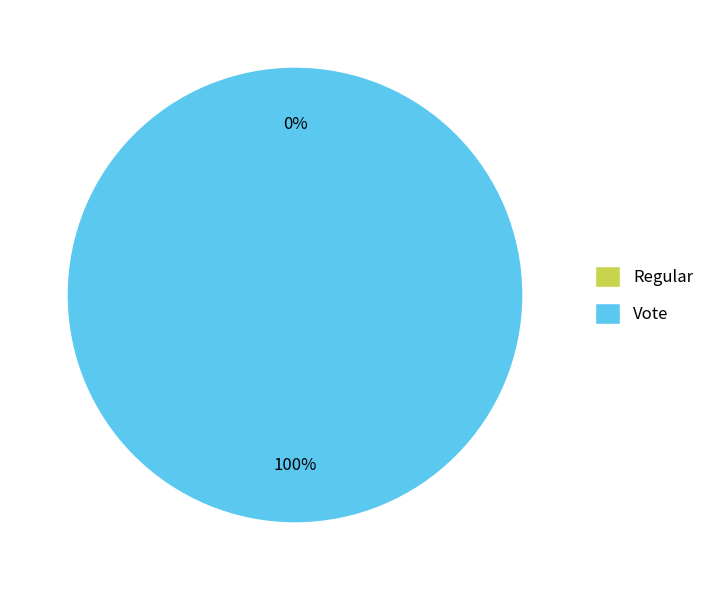

Which category has the biggest portion of the pie?

Vote